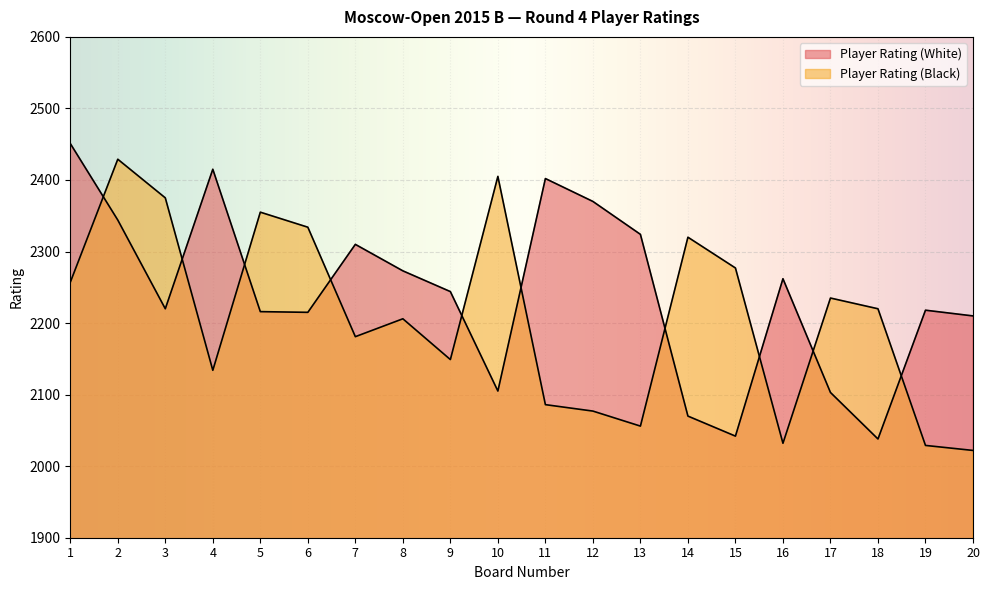

What is the value of the Player Rating (White) point at the 12th from the left?

2370